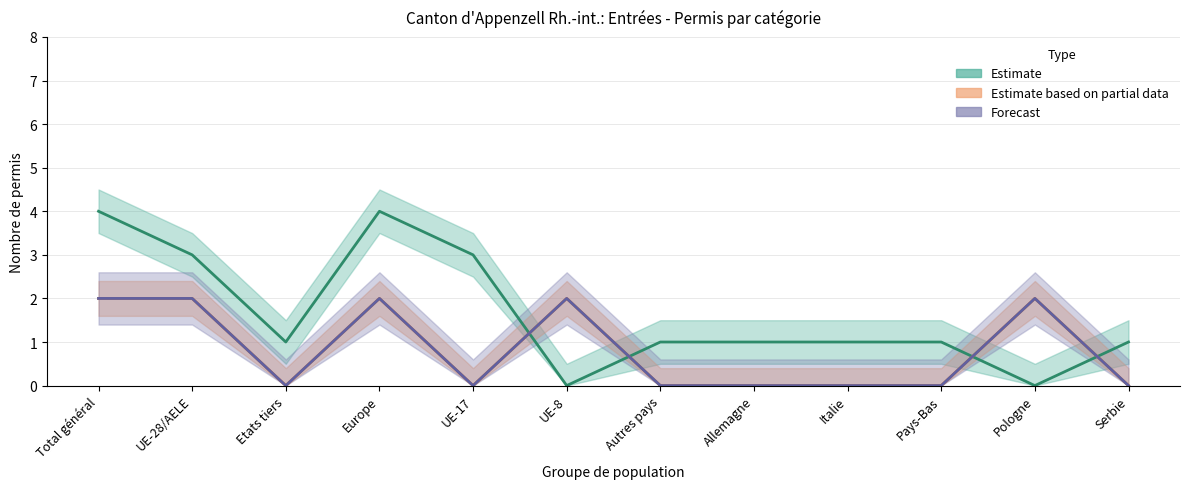

At which category is the sum across all series the highest?

Total général